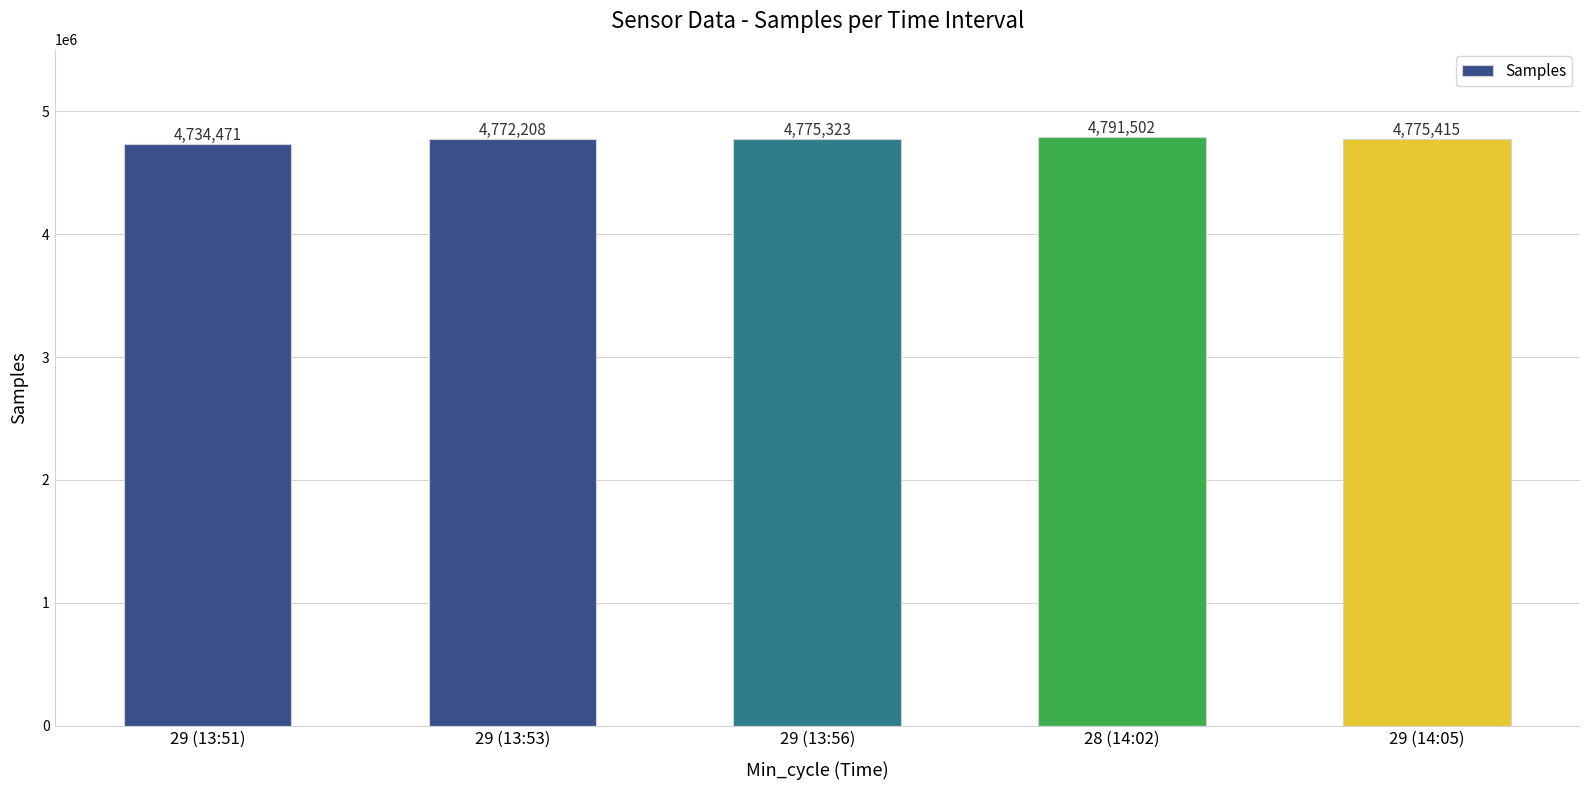

What is the label of the 5th bar from the left?

29 (14:05)